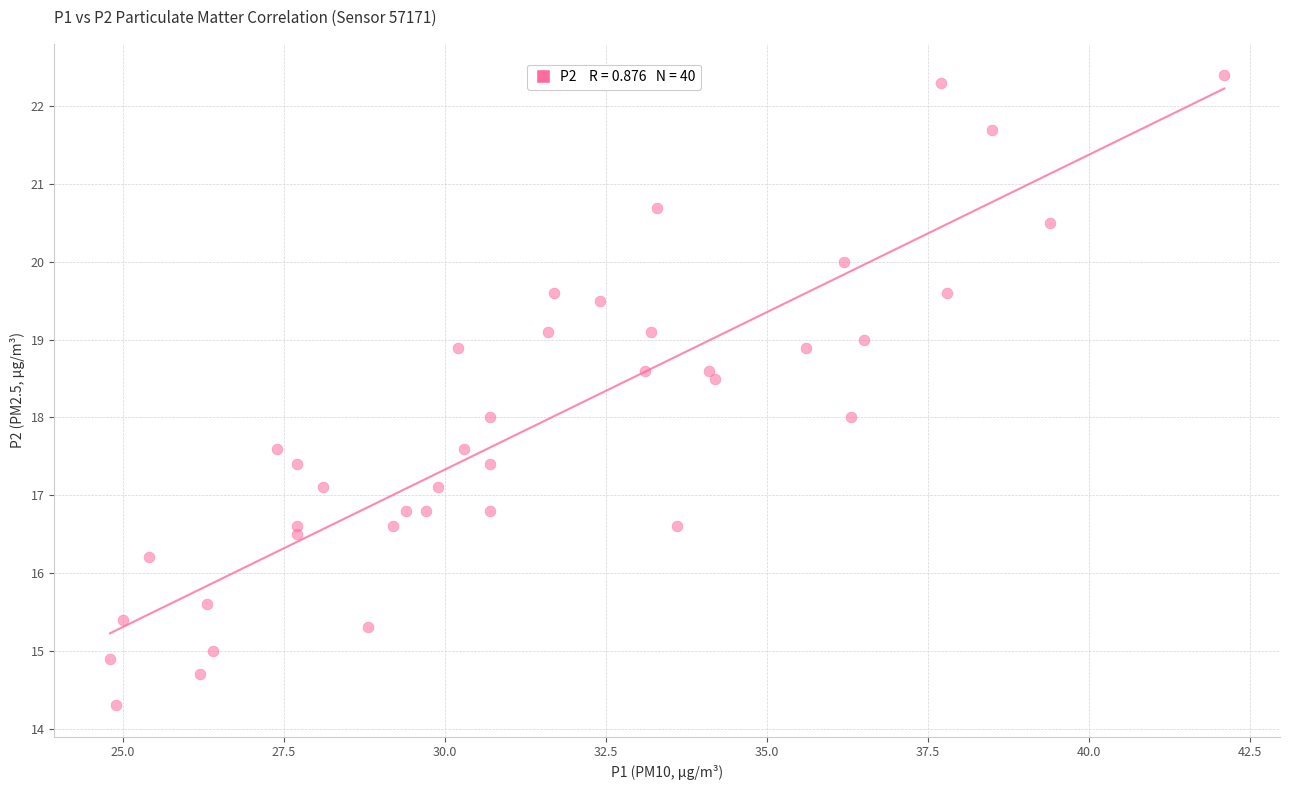

What is the range of Y values (max minus min)?

8.1